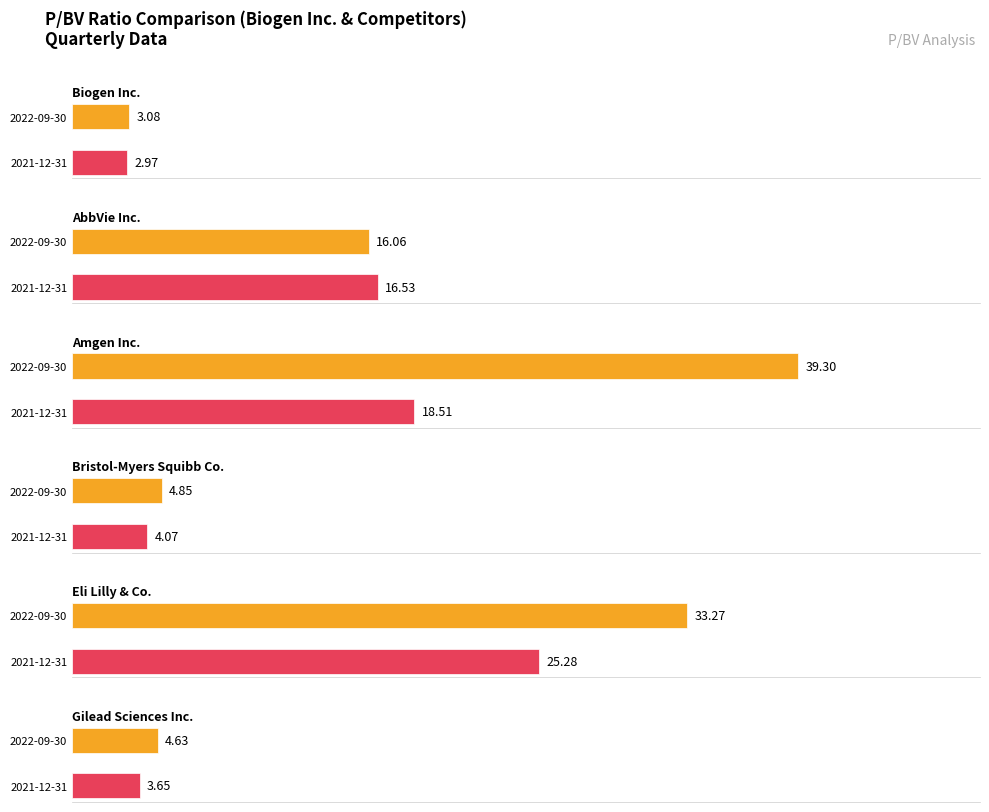

At which label does Eli Lilly & Co. first exceed 30?

2022-09-30